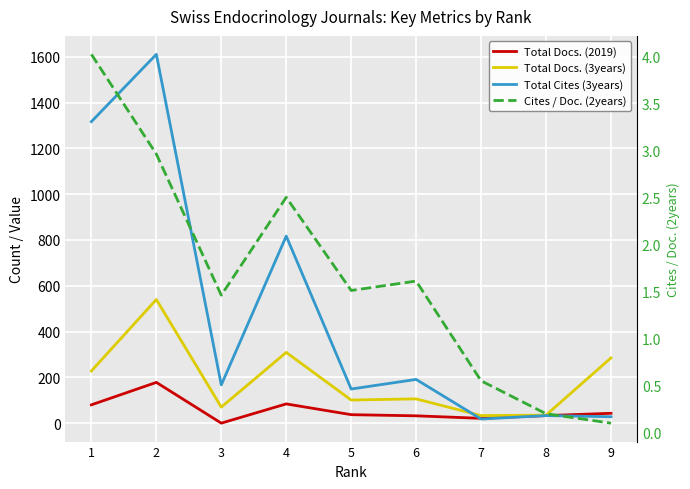

What is the difference between the second highest and minimum values in the Cites / Doc. (2years) series?

2.9